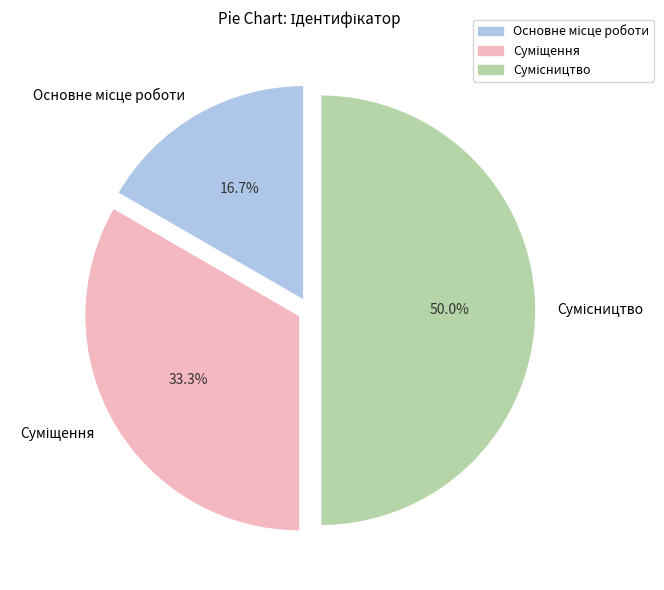

Count the number of slices in the pie.

3